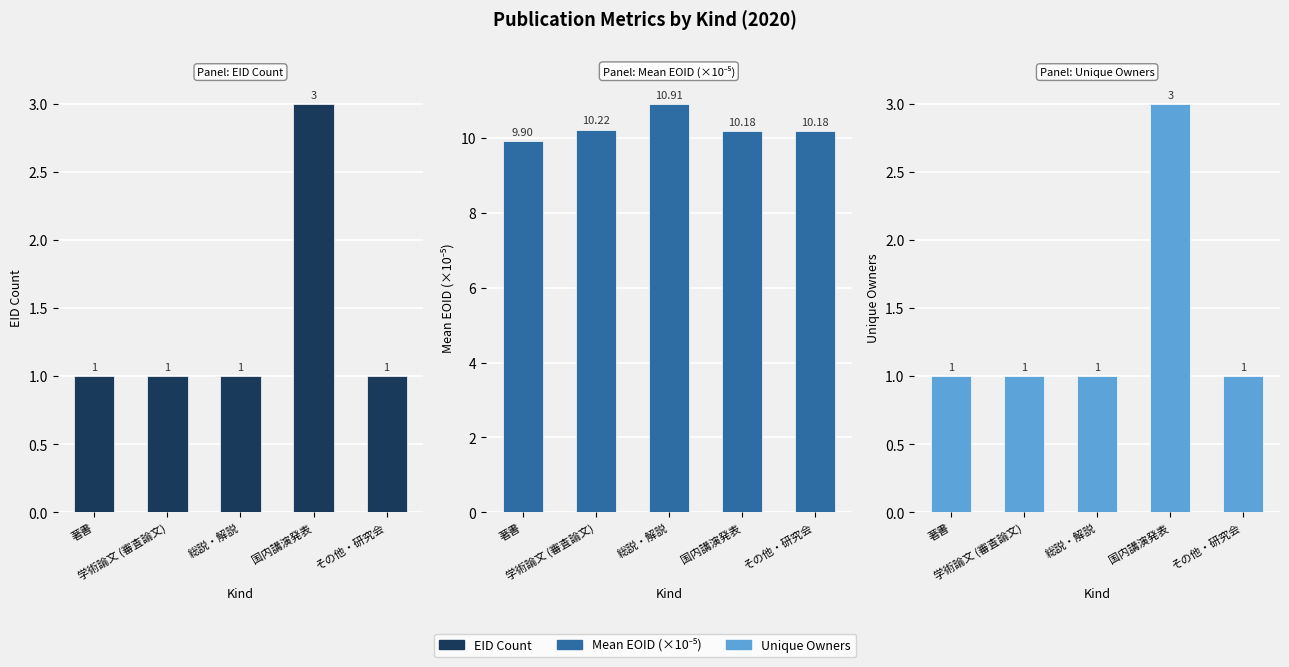

What is the label of the 4th bar from the left?

国内講演発表